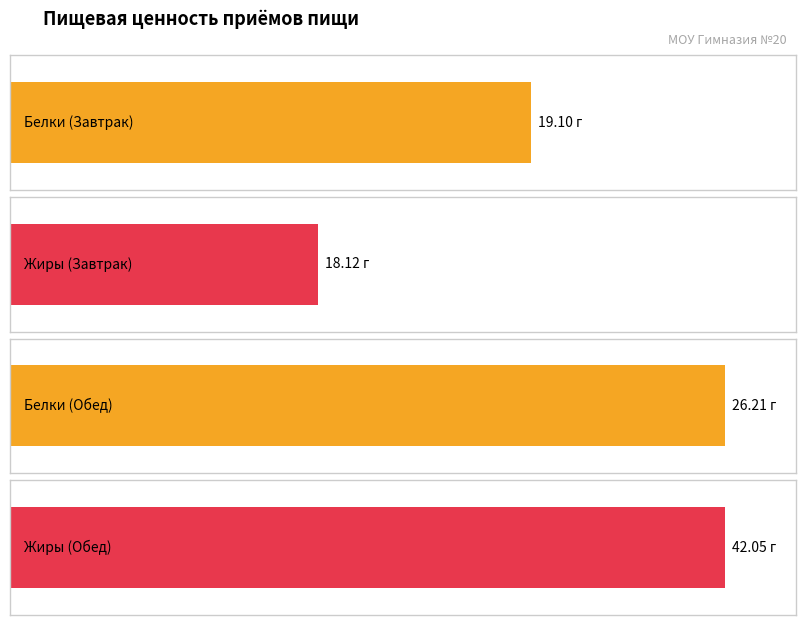

What is the difference between the maximum and minimum values in the Жиры series?

23.9